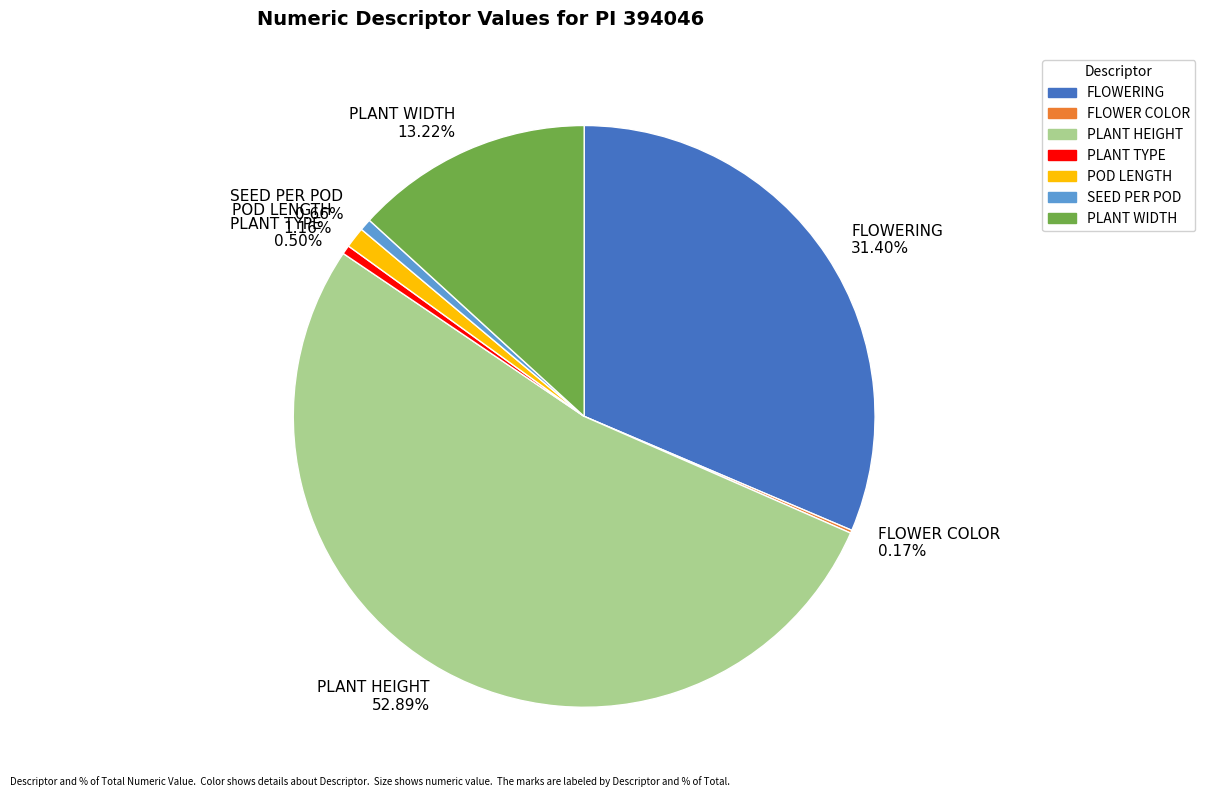

What percentage do POD LENGTH and SEED PER POD together represent?

1.8%